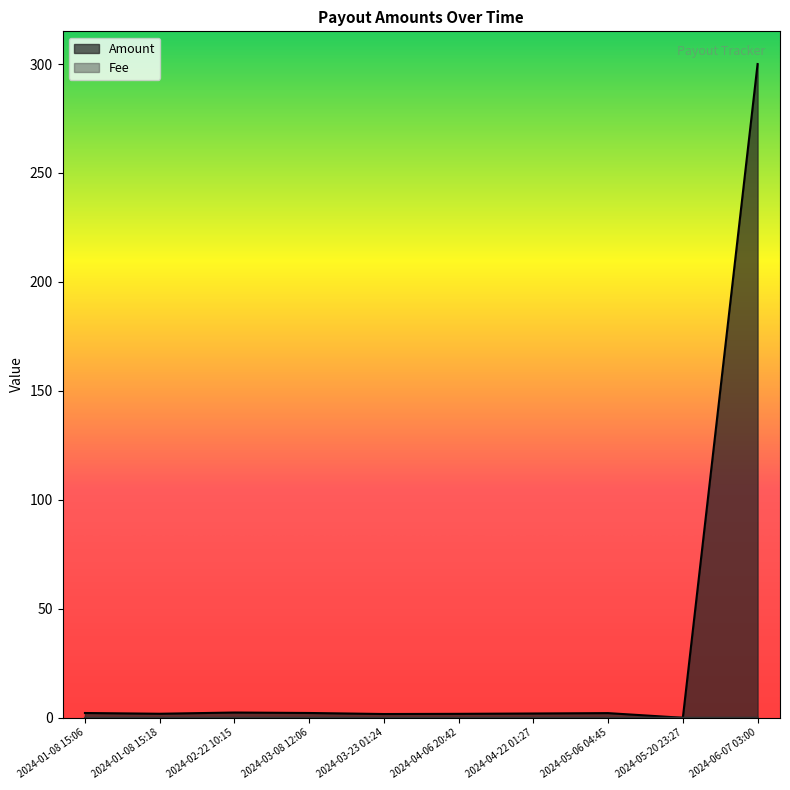

The value of Fee at 2024-02-22 10:15 is 0.0. True or false?

False